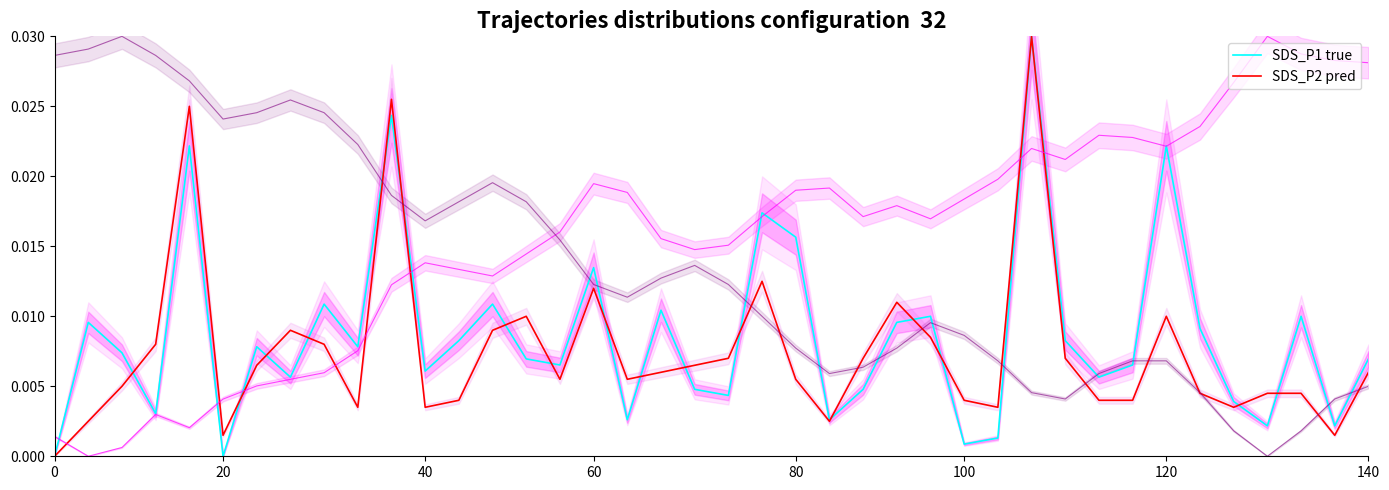

The value of SDS_P2 pred at 0 is 0.0. True or false?

True